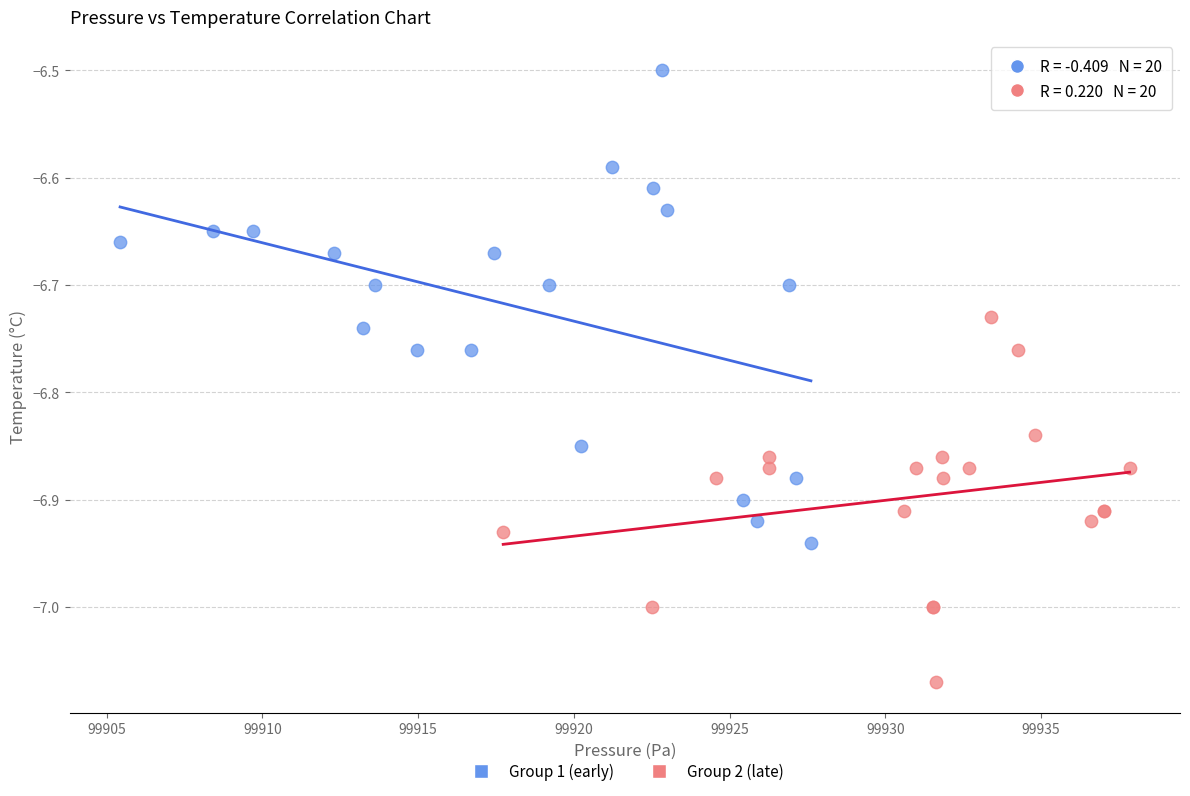

Which series contains the lowest Y value?

Group 2 (late)